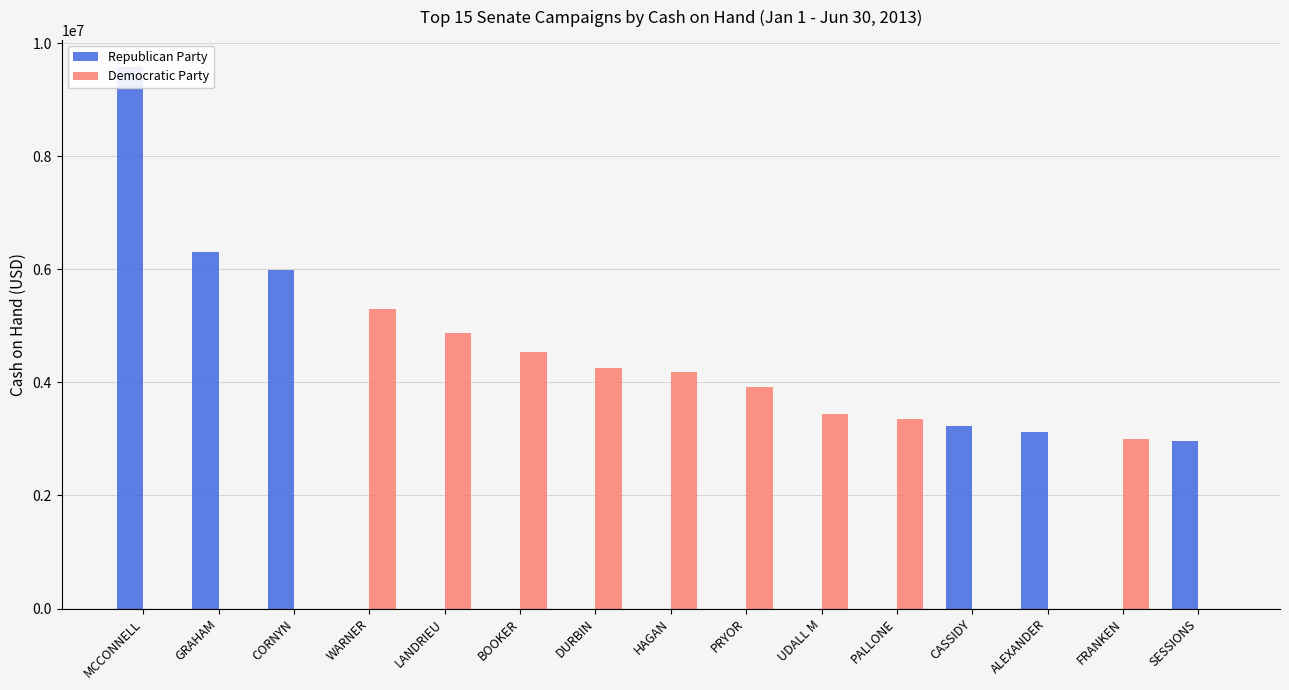

Reading right to left, transcribe all the data shown in this chart.

Republican Party: SESSIONS=2956534	FRANKEN=0	ALEXANDER=3122433	CASSIDY=3229229	PALLONE=0	UDALL M=0	PRYOR=0	HAGAN=0	DURBIN=0	BOOKER=0	LANDRIEU=0	WARNER=0	CORNYN=5986993	GRAHAM=6309986	MCCONNELL=9577329
Democratic Party: SESSIONS=0	FRANKEN=3005162	ALEXANDER=0	CASSIDY=0	PALLONE=3354939	UDALL M=3433817	PRYOR=3921269	HAGAN=4181087	DURBIN=4256147	BOOKER=4533079	LANDRIEU=4864326	WARNER=5293782	CORNYN=0	GRAHAM=0	MCCONNELL=0